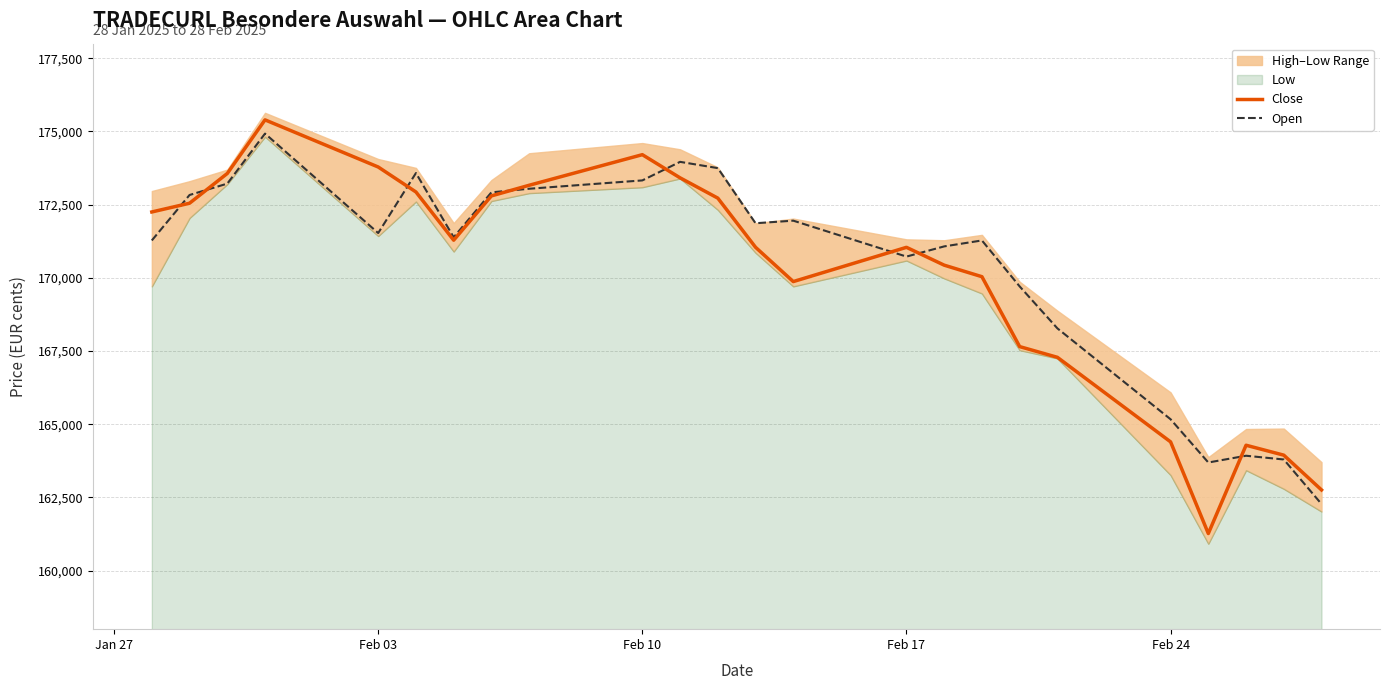

What is the minimum value for Open?

162274